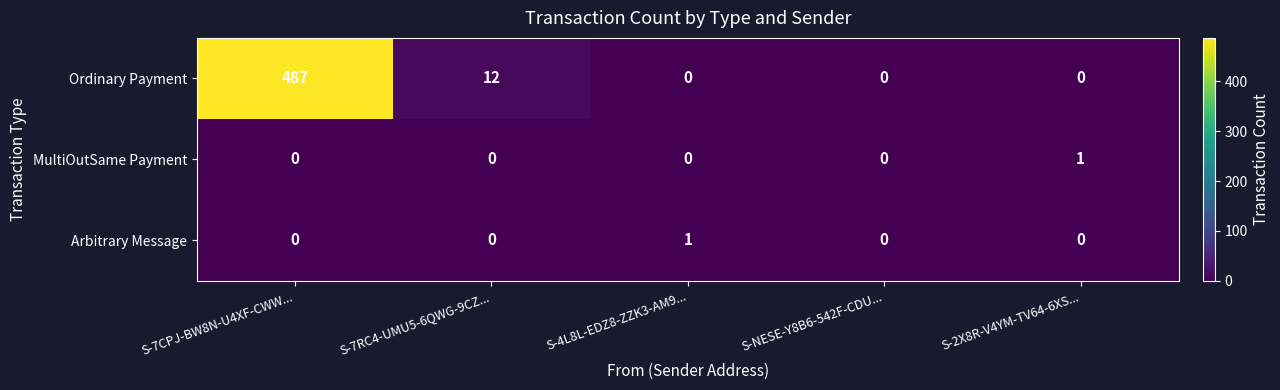

At which category does the chart reach its peak across all series?

S-7CPJ-BW8N-U4XF-CWW...